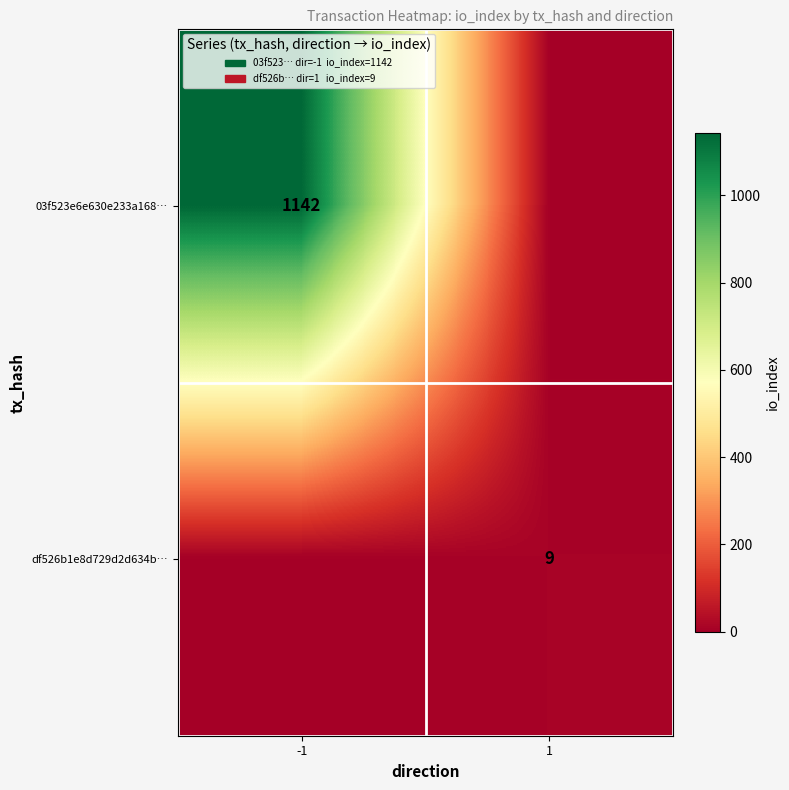

At which category does the chart reach its minimum across all series?

1